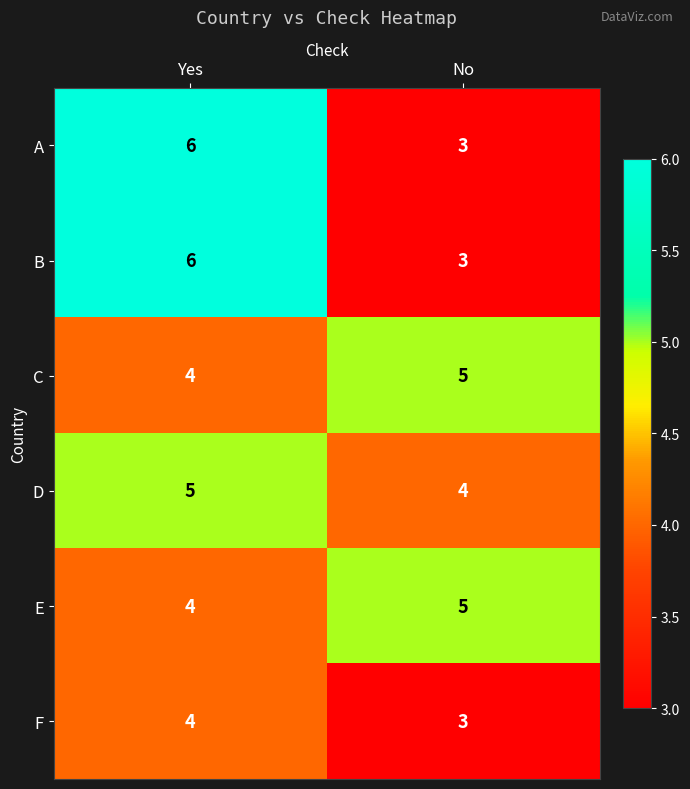

Reading left to right, list all the values displayed in this chart.

A: 6	3
B: 6	3
C: 4	5
D: 5	4
E: 4	5
F: 4	3